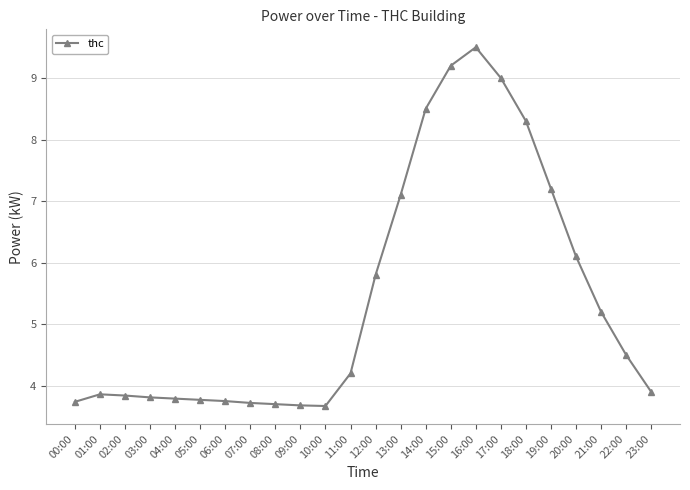

How many lines are shown in the chart?

1